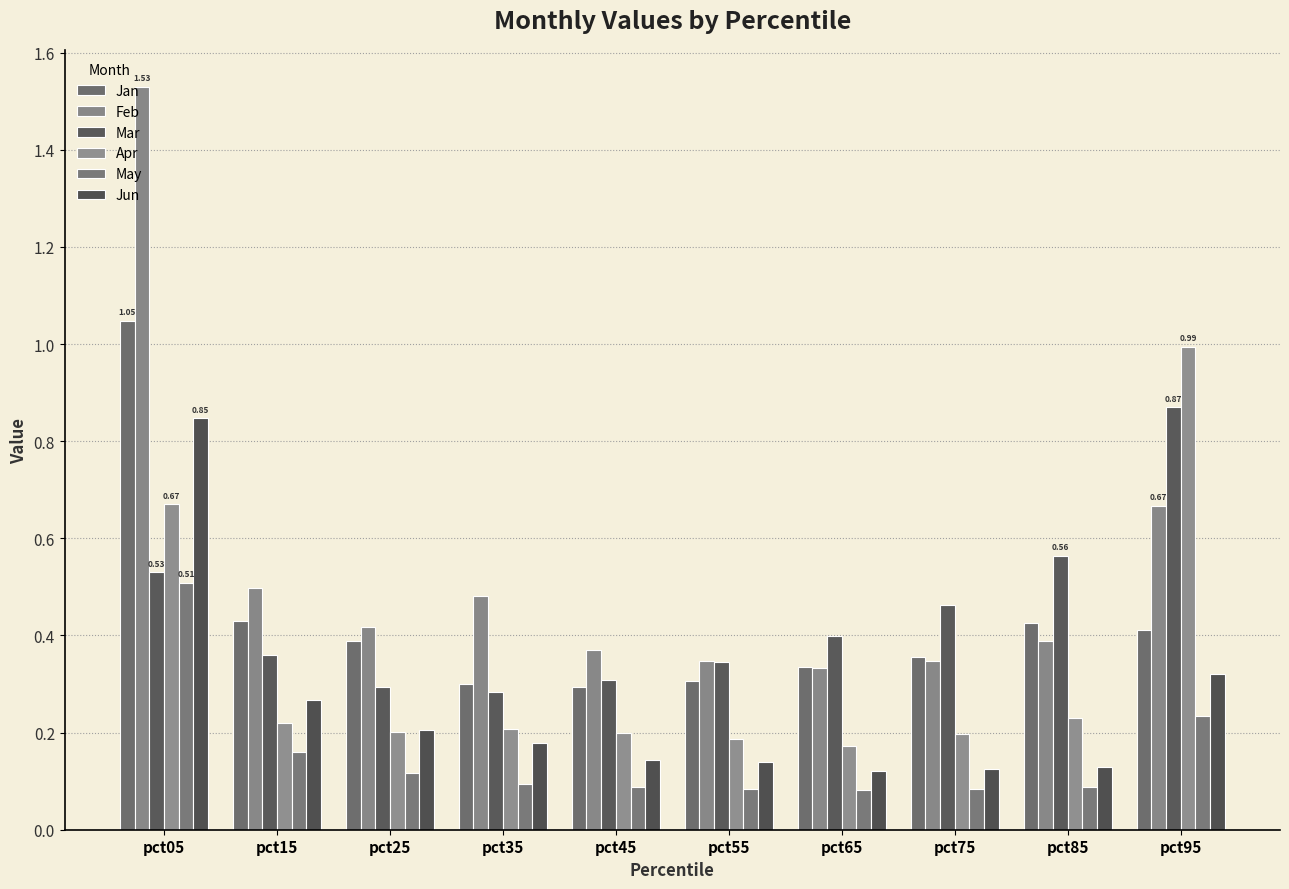

Reading left to right, what are all the values shown in this chart?

Jan: pct05=1.0	pct15=0.4	pct25=0.4	pct35=0.3	pct45=0.3	pct55=0.3	pct65=0.3	pct75=0.4	pct85=0.4	pct95=0.4
Feb: pct05=1.5	pct15=0.5	pct25=0.4	pct35=0.5	pct45=0.4	pct55=0.3	pct65=0.3	pct75=0.3	pct85=0.4	pct95=0.7
Mar: pct05=0.5	pct15=0.4	pct25=0.3	pct35=0.3	pct45=0.3	pct55=0.3	pct65=0.4	pct75=0.5	pct85=0.6	pct95=0.9
Apr: pct05=0.7	pct15=0.2	pct25=0.2	pct35=0.2	pct45=0.2	pct55=0.2	pct65=0.2	pct75=0.2	pct85=0.2	pct95=1.0
May: pct05=0.5	pct15=0.2	pct25=0.1	pct35=0.1	pct45=0.1	pct55=0.1	pct65=0.1	pct75=0.1	pct85=0.1	pct95=0.2
Jun: pct05=0.8	pct15=0.3	pct25=0.2	pct35=0.2	pct45=0.1	pct55=0.1	pct65=0.1	pct75=0.1	pct85=0.1	pct95=0.3